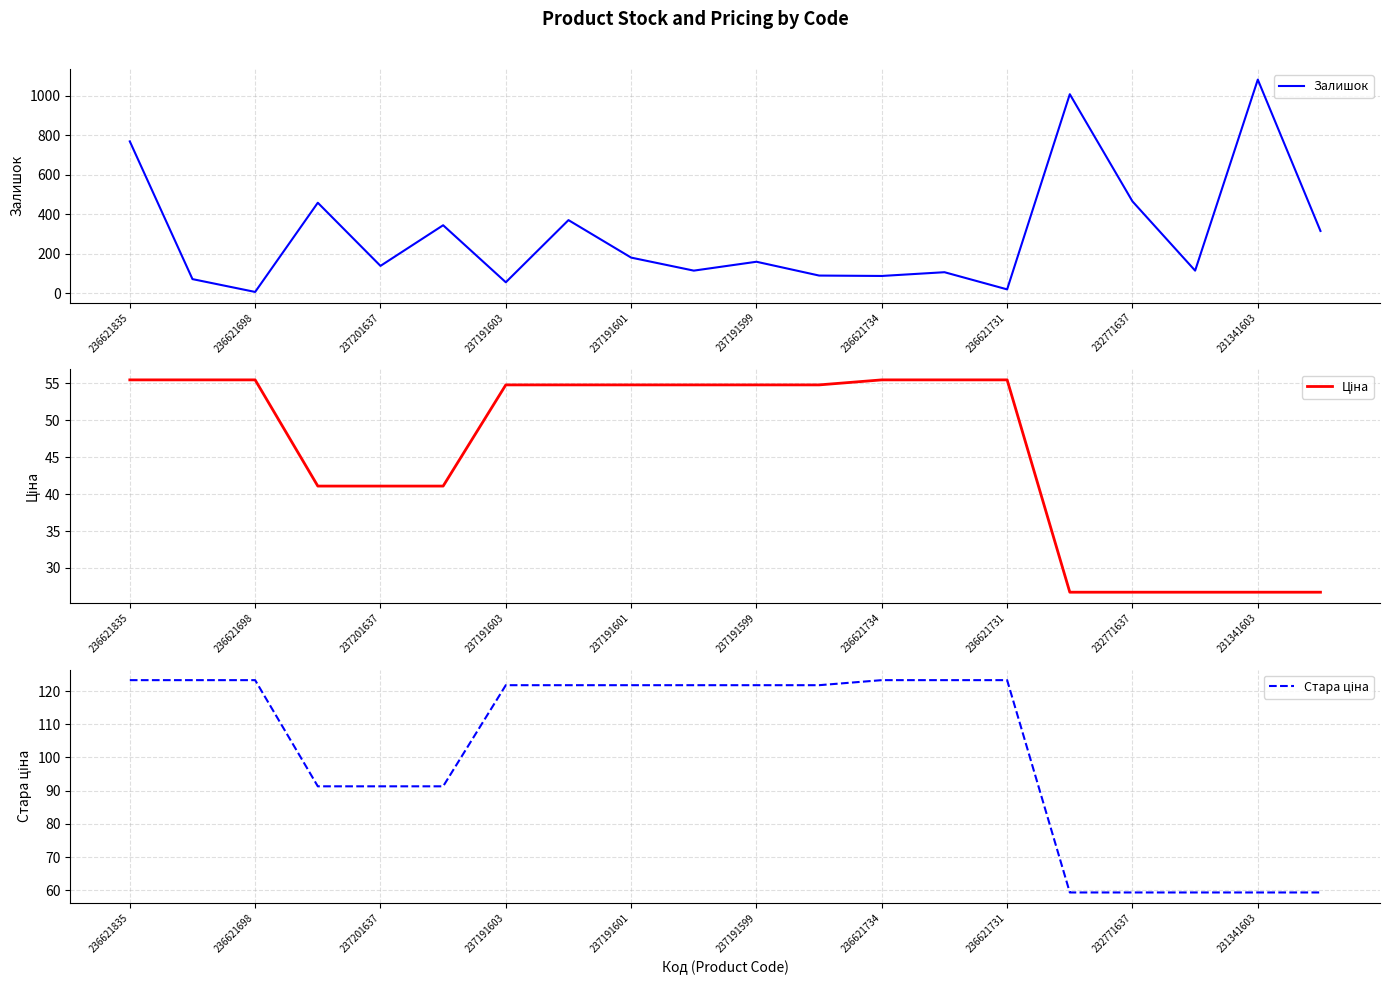

Which series has the largest range (max minus min)?

Залишок